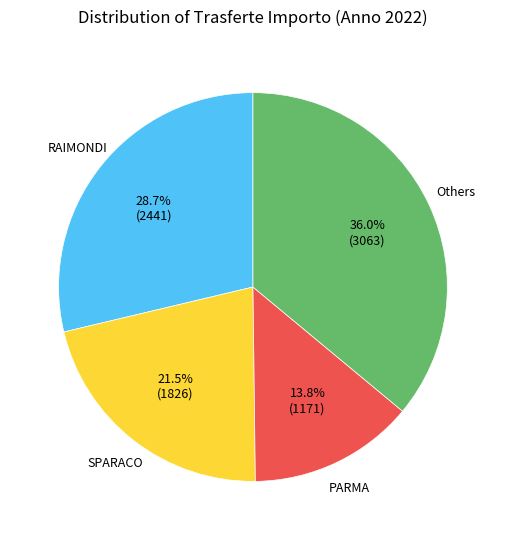

Is there any slice that represents more than half of the pie?

No